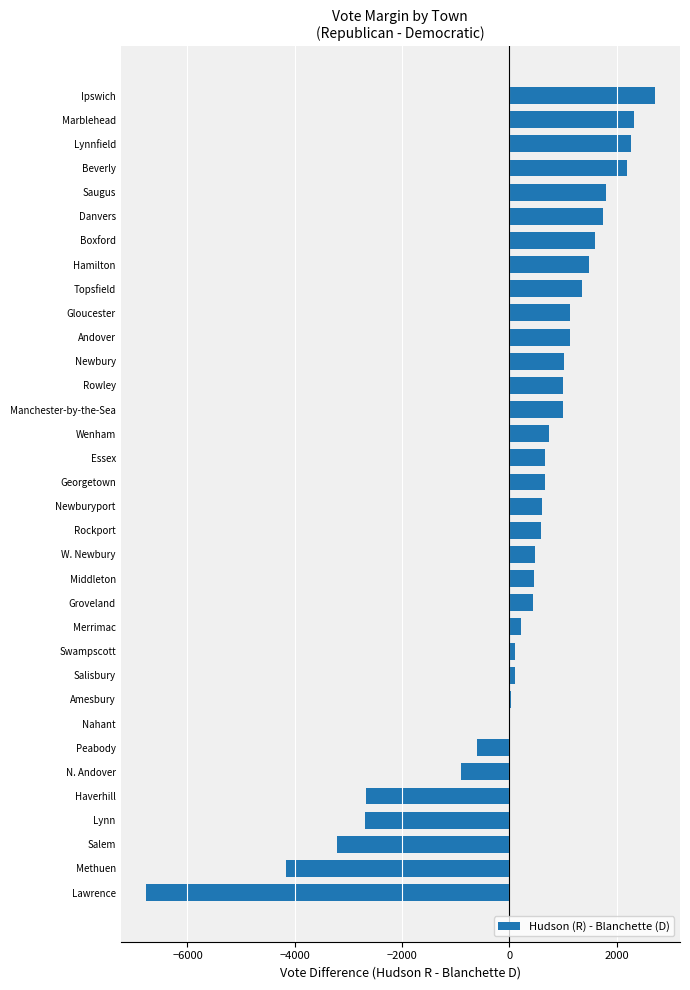

What is the ratio of the value at Essex to the value at Groveland?

1.5